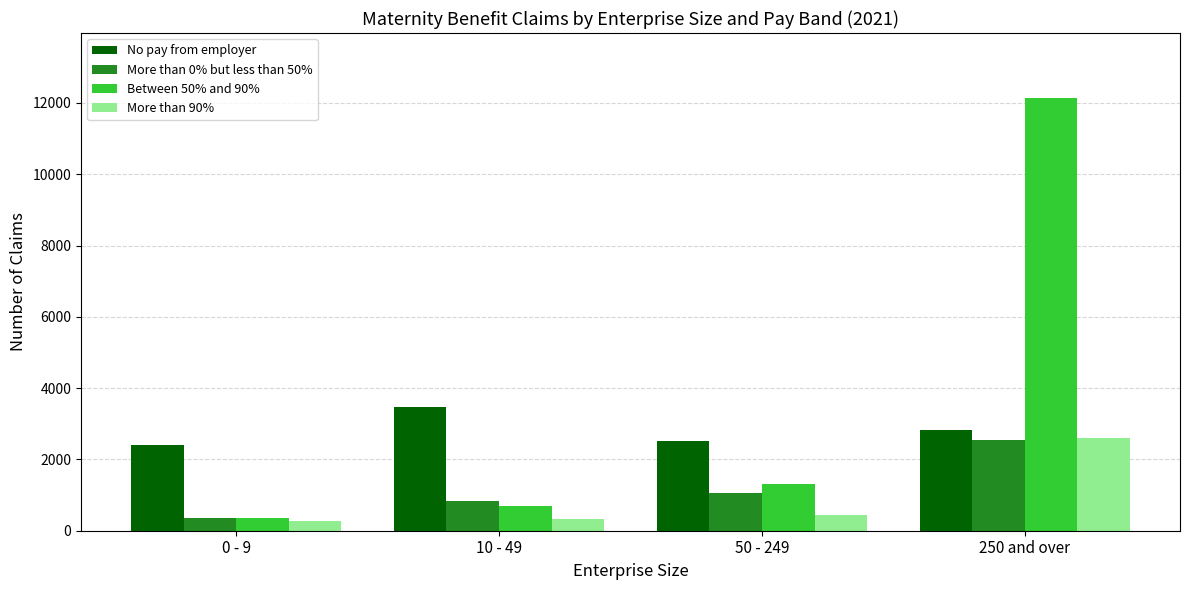

What is the difference between the maximum and minimum values in the No pay from employer series?

1045